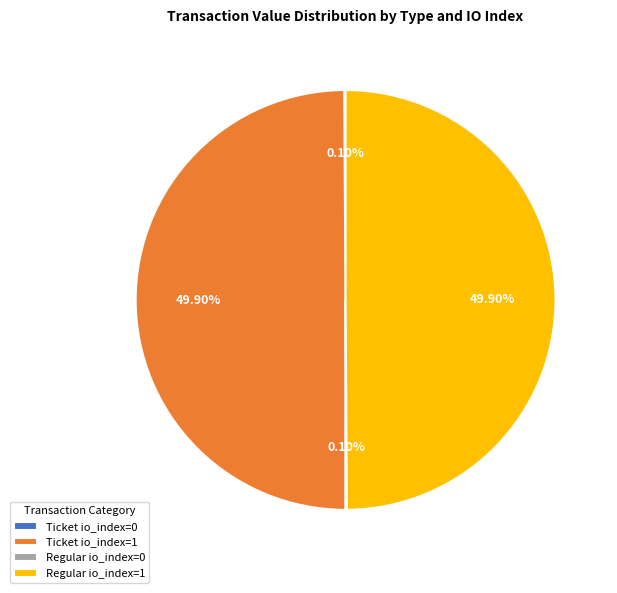

Approximately how many times larger is the value at Regular io_index=1 compared to Ticket io_index=1?

1.0